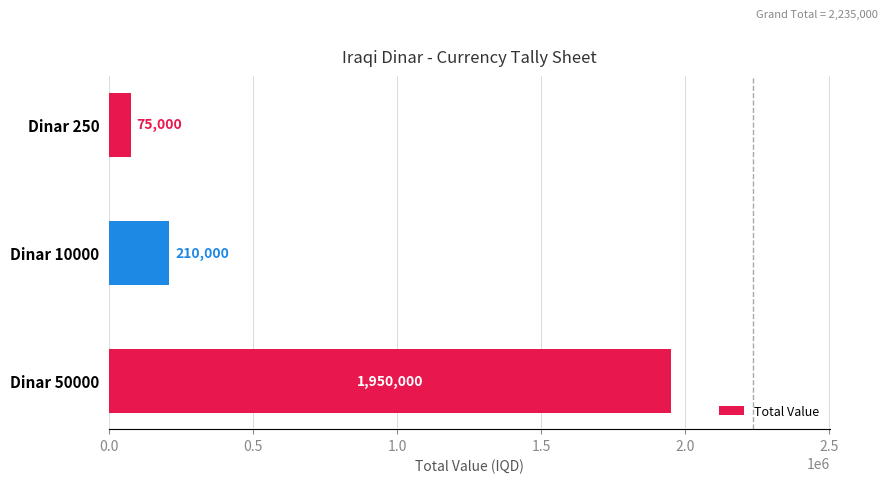

What is the average value?

745000